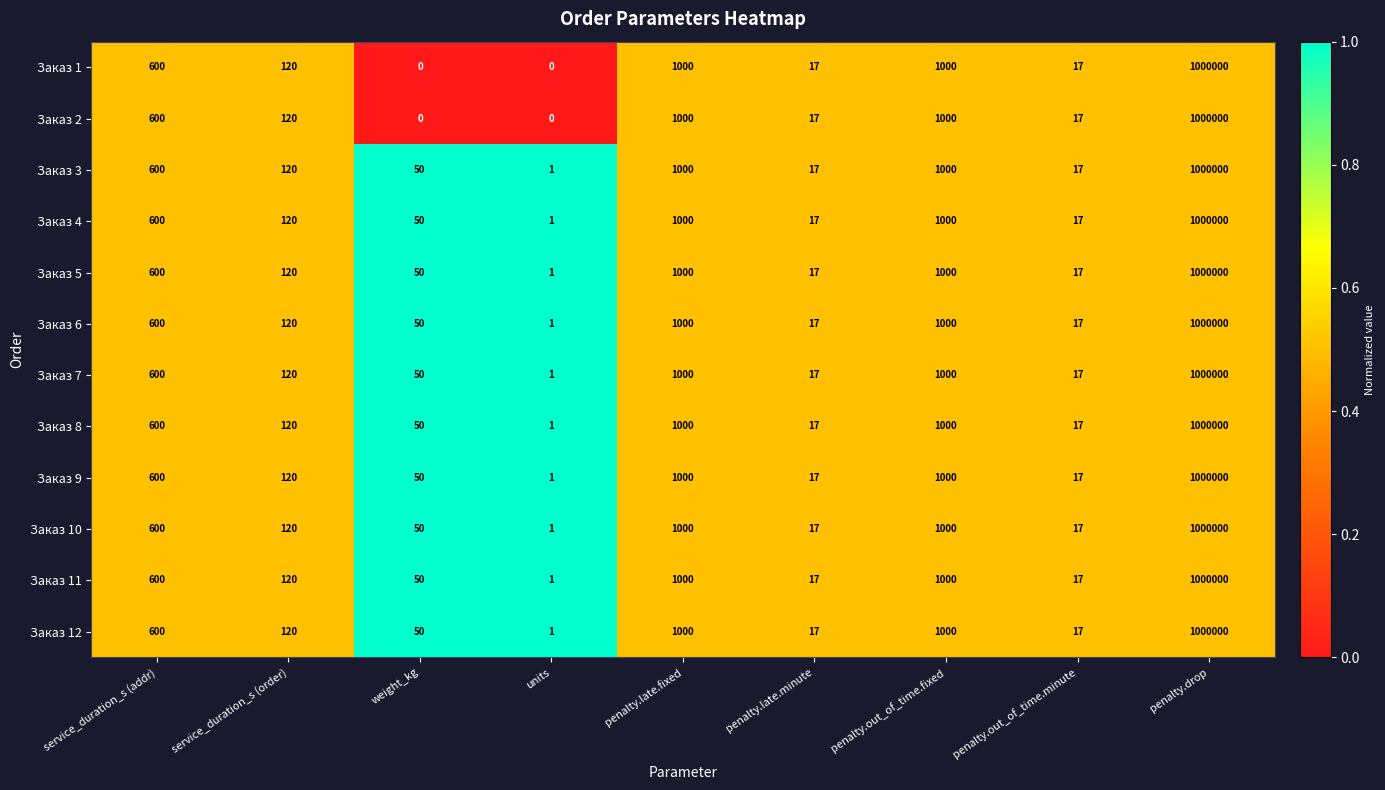

Which category has the highest value across all series?

penalty.drop